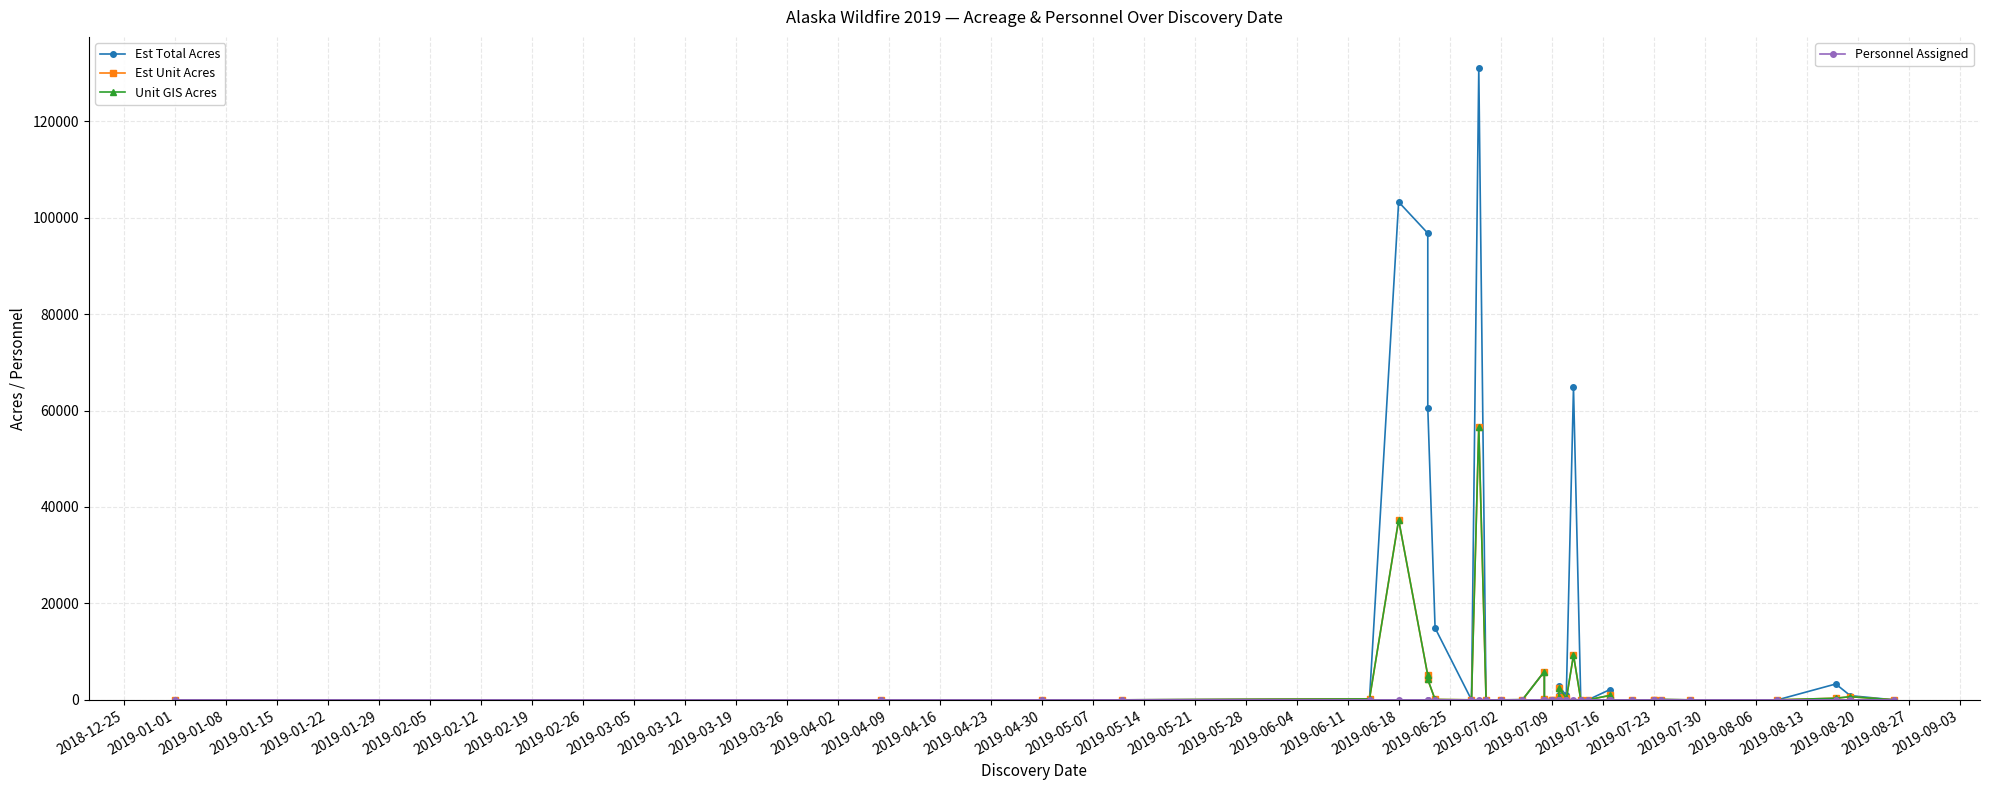

Which series has the largest range (max minus min)?

Est Total Acres